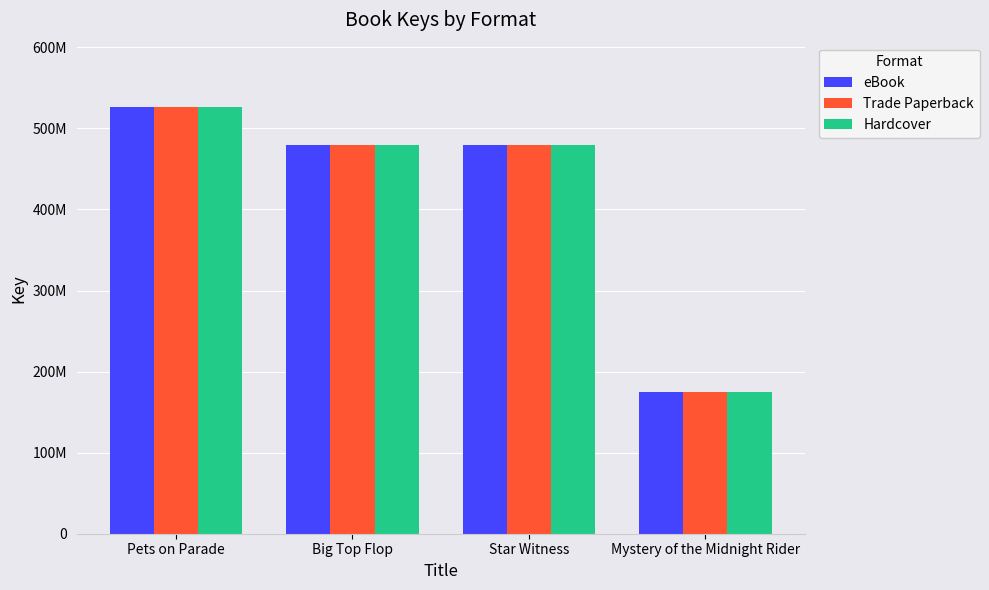

Which series changed the most between Star Witness and Mystery of the Midnight Rider?

eBook